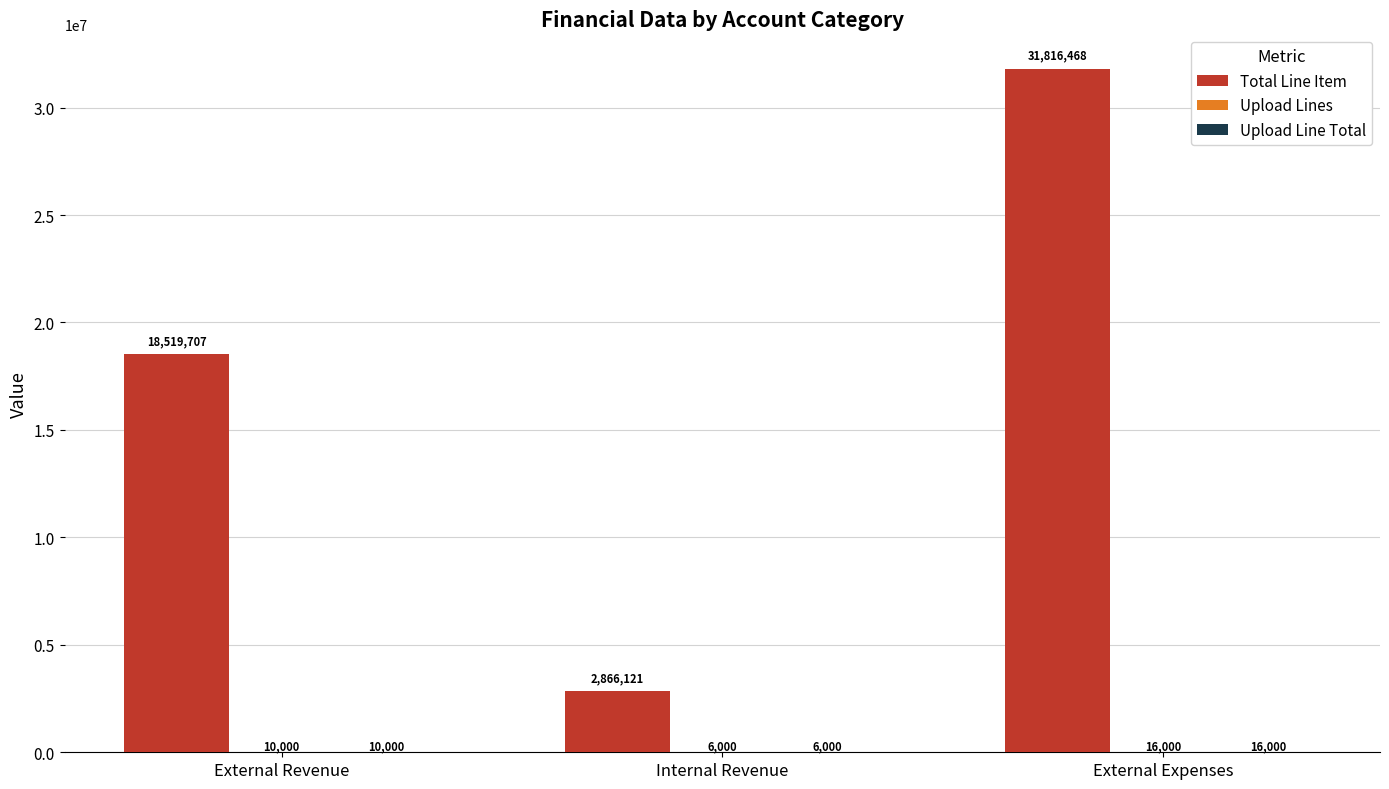

Are the bars grouped side by side (vs. stacked)?

Yes